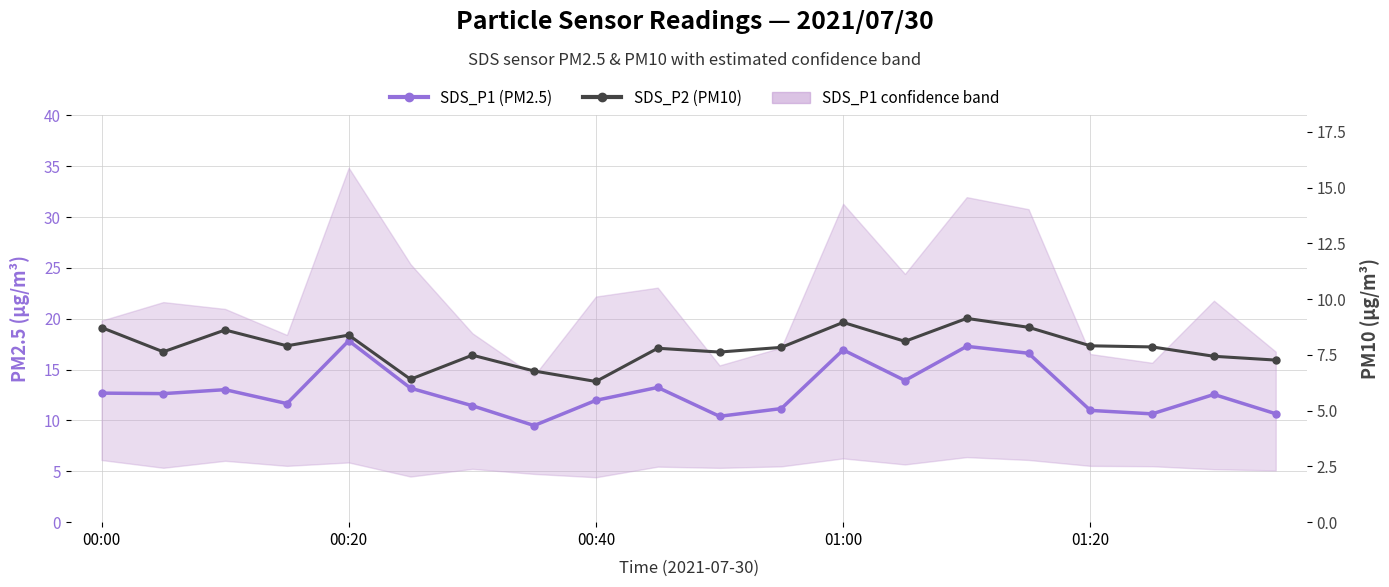

True or false: SDS_P2 (PM10) and SDS_P1 (PM2.5) intersect in this chart.

False